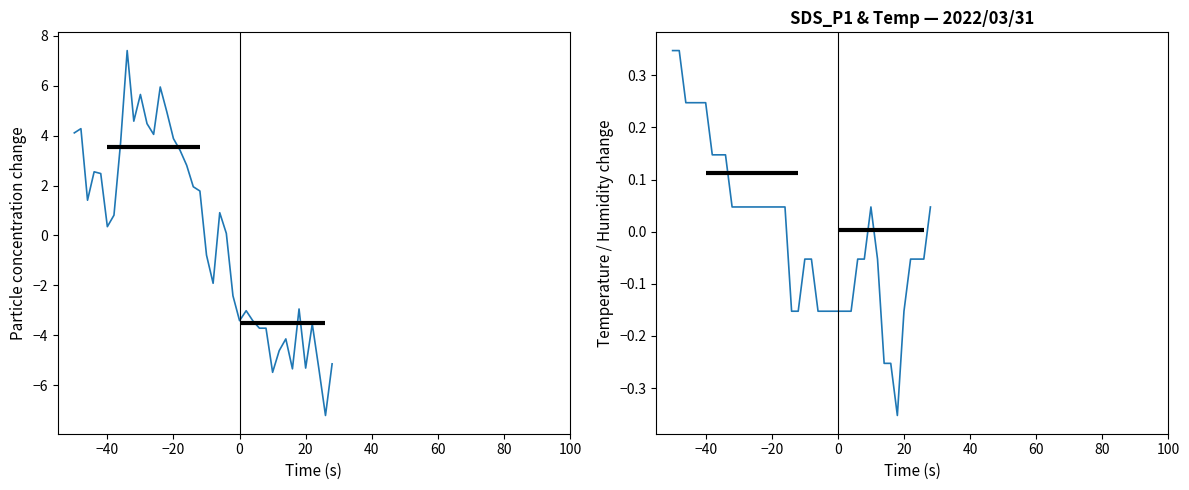

Is it true that Temp equals 0.1 at 100?

False